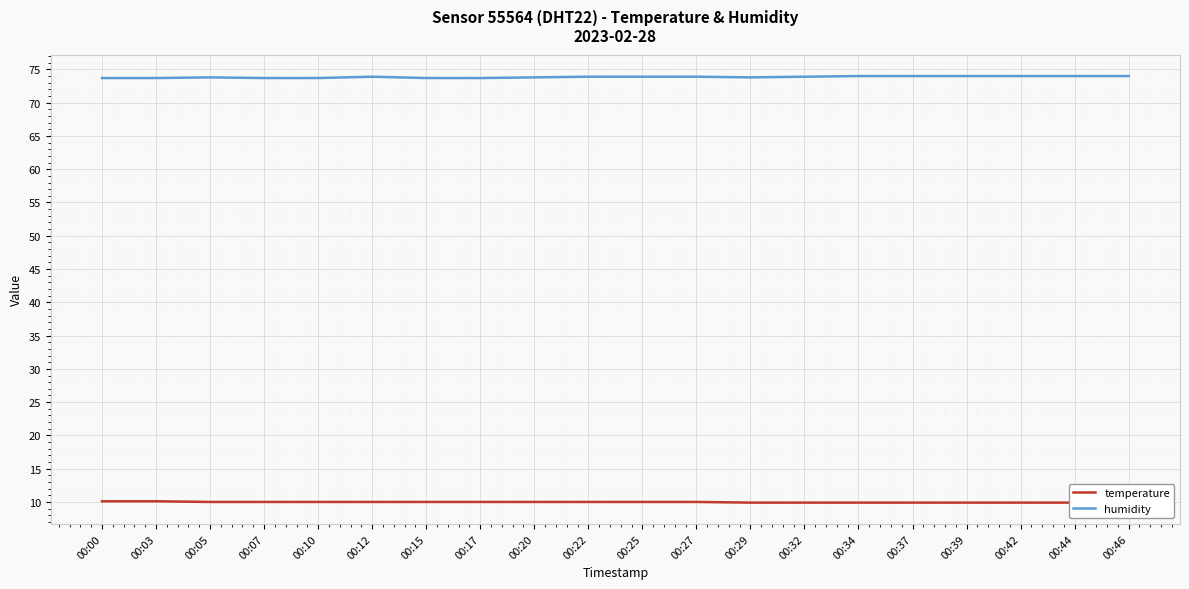

True or false: temperature has more than 2 interior local peaks.

False